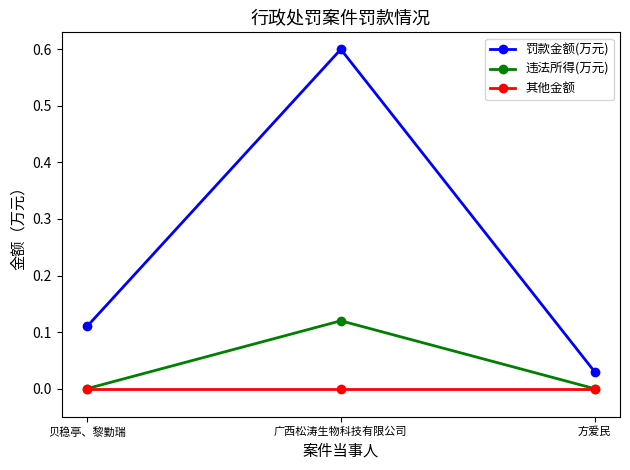

Which series changed the most between 广西松涛生物科技有限公司 and 方爱民?

罚款金额(万元)